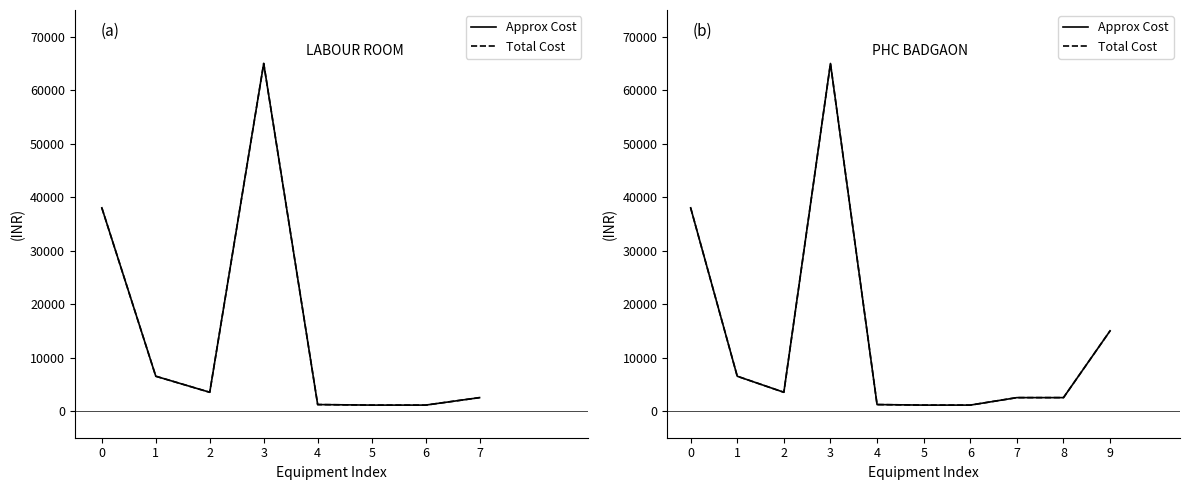

Where is the first local minimum for Approx Cost?

2